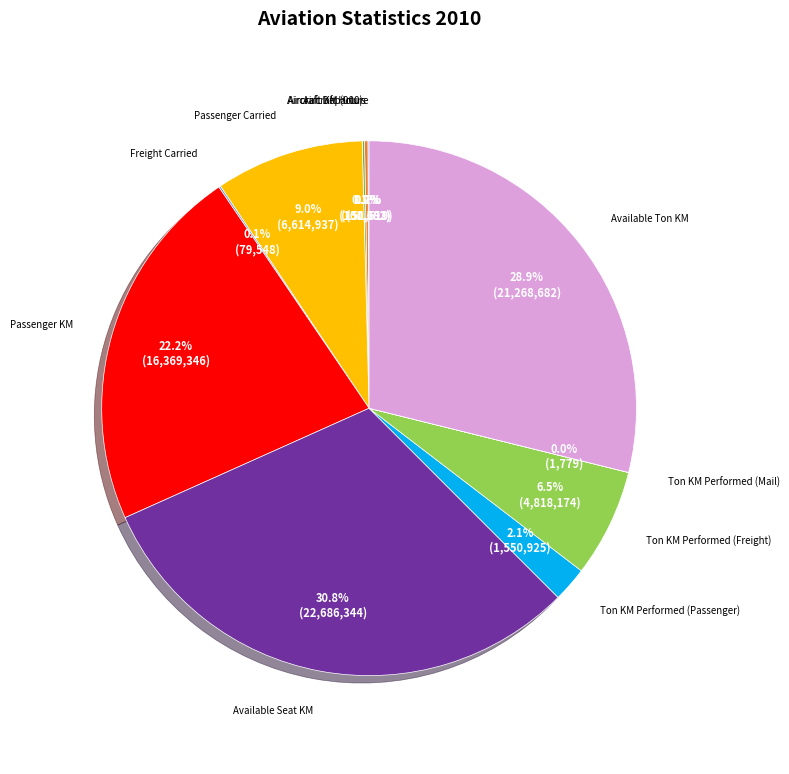

Is Passenger Carried the majority of the pie?

No